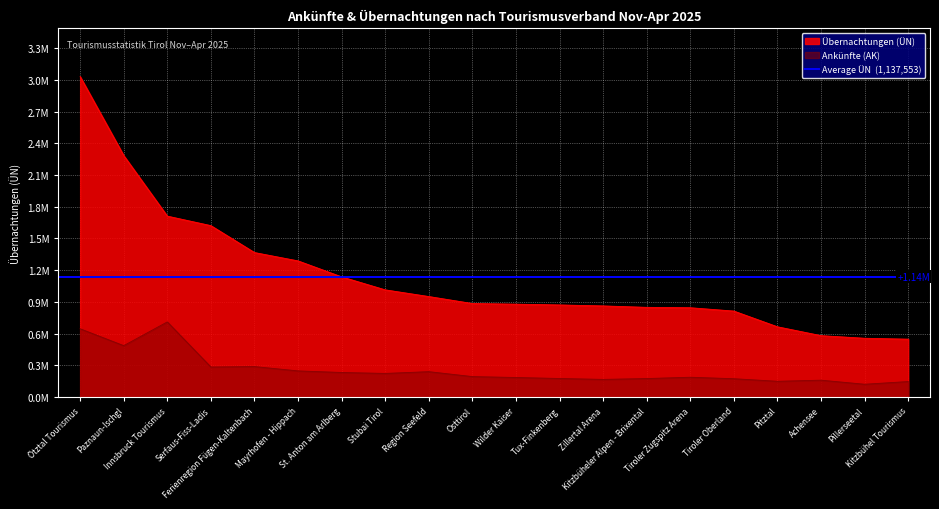

Which category has the highest value in the Übernachtungen (ÜN) series?

Ötztal Tourismus